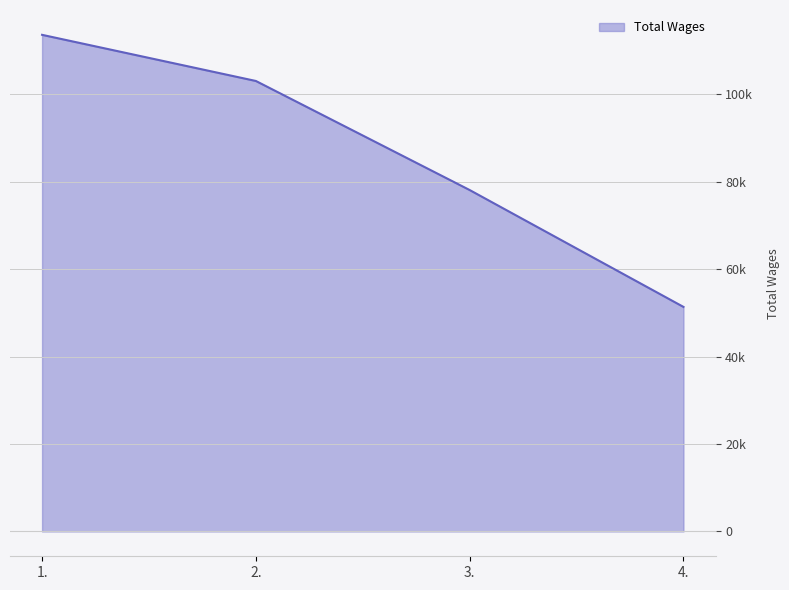

Is this an area chart (filled region under the line)?

Yes